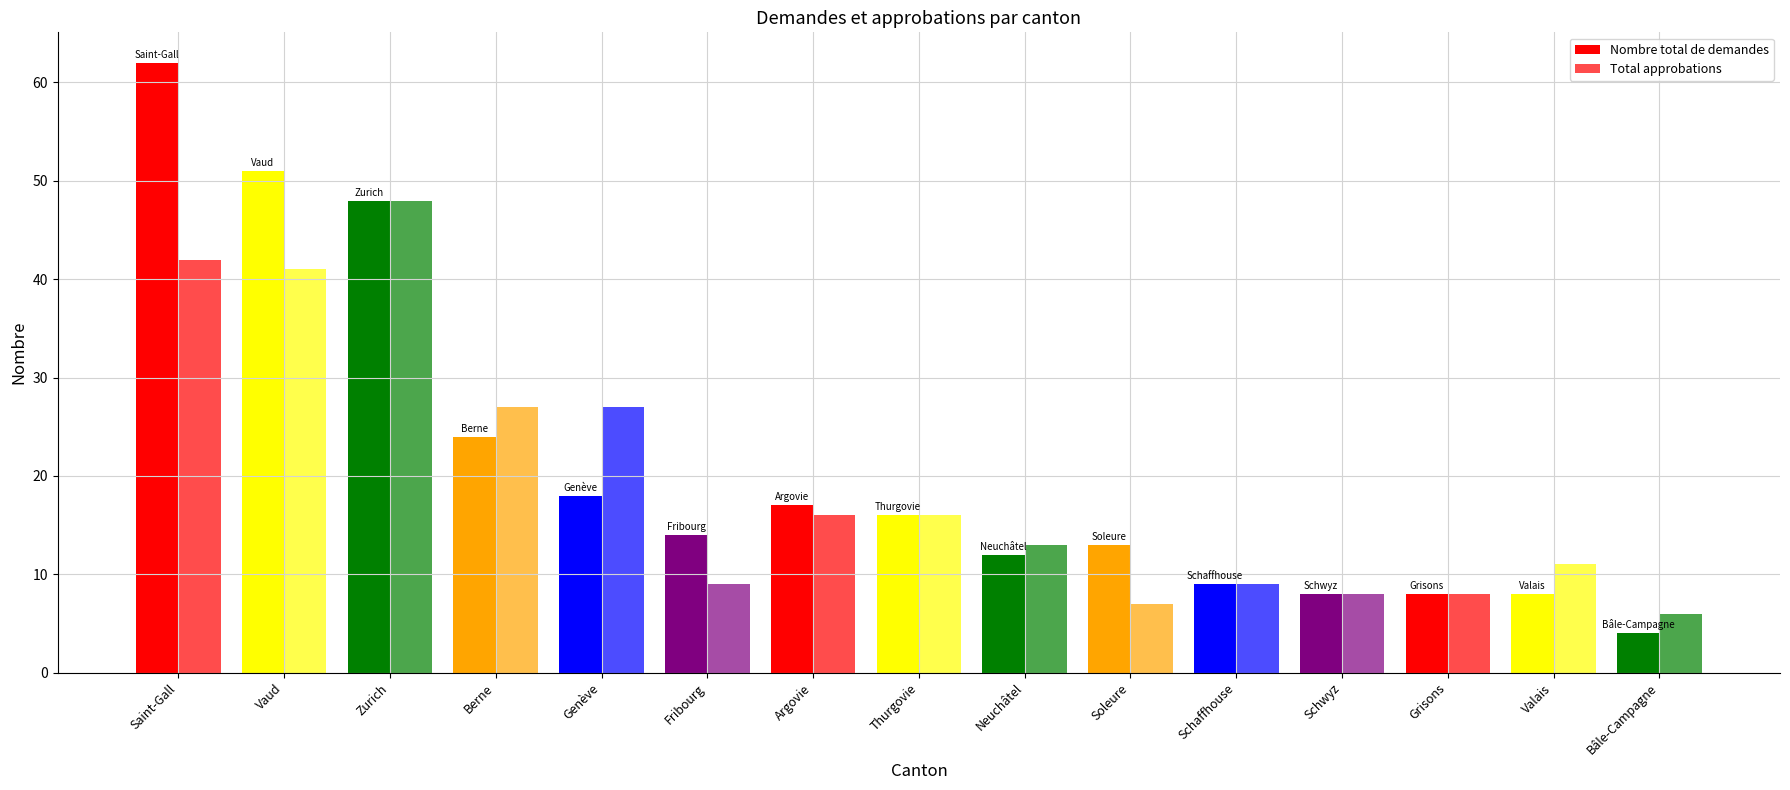

Between Saint-Gall and Thurgovie, which series saw the biggest shift?

Nombre total de demandes